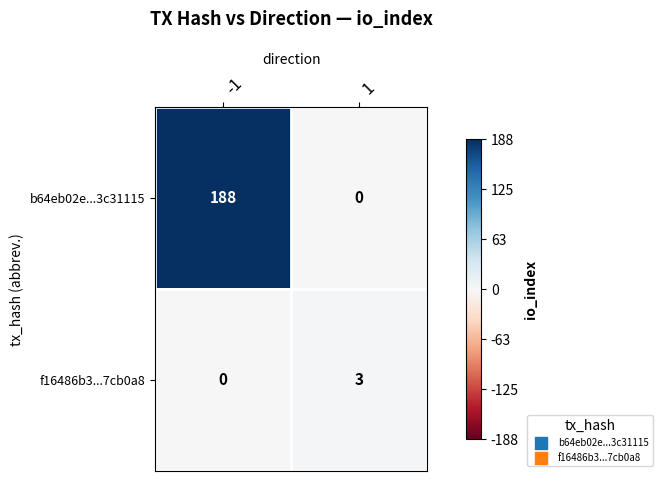

The value of f16486b3...7cb0a8 at -1 is 2. True or false?

False